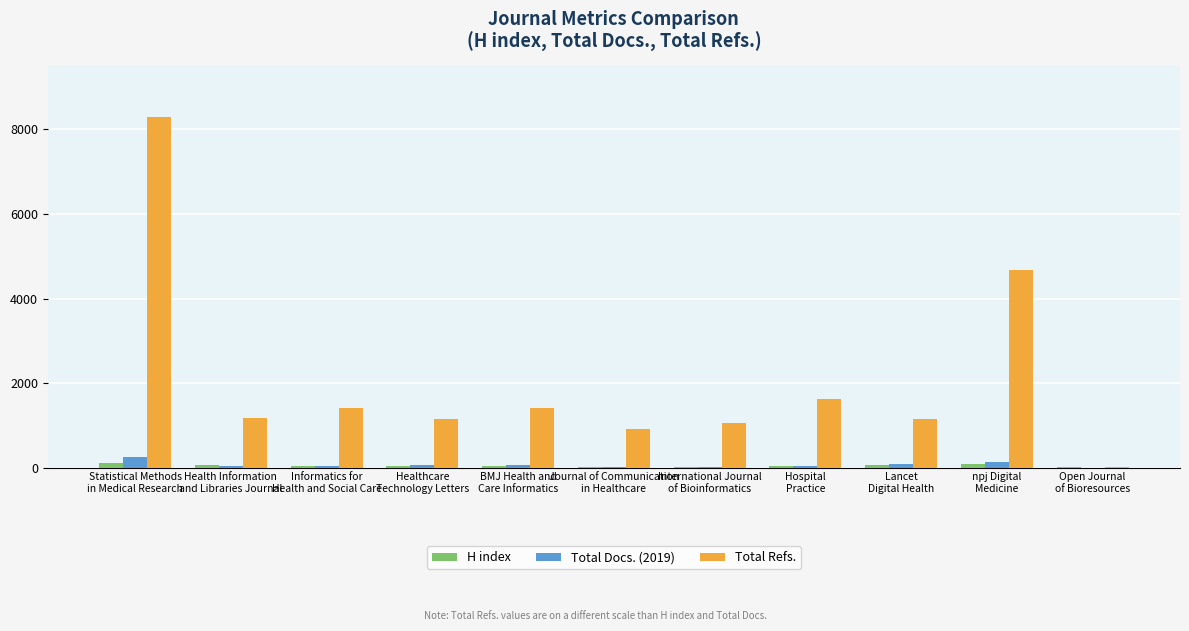

What is the maximum value shown in the chart?

8286